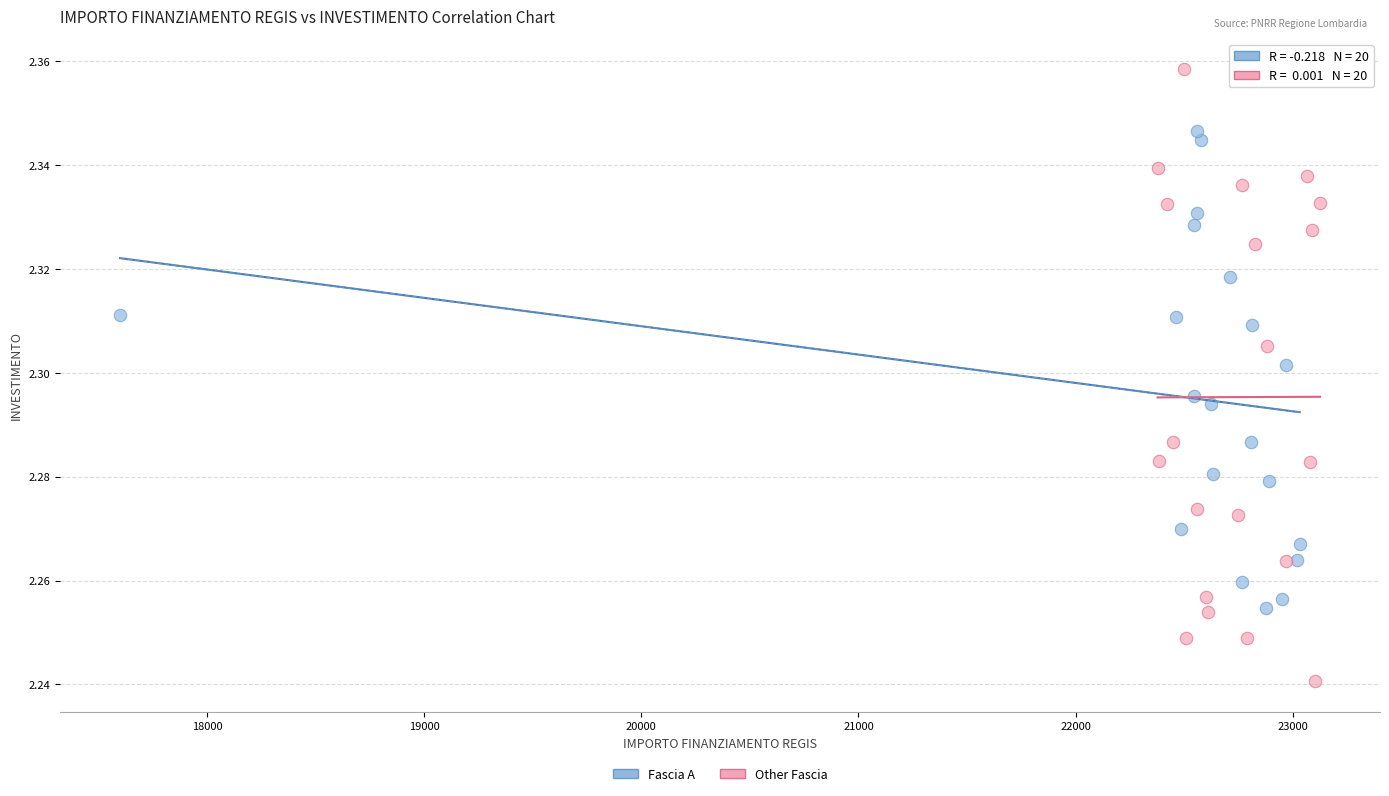

Which series has the widest spread of Y values?

Other Fascia